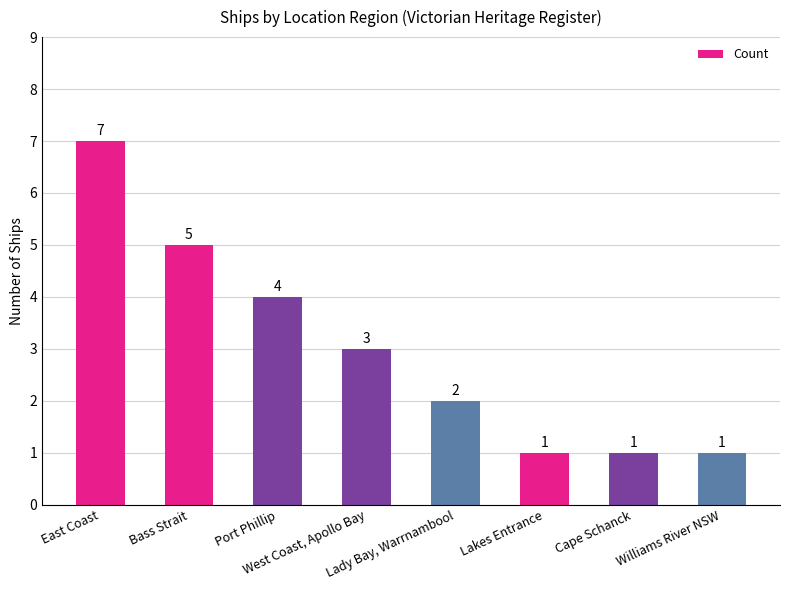

What position from the right is Port Phillip?

6